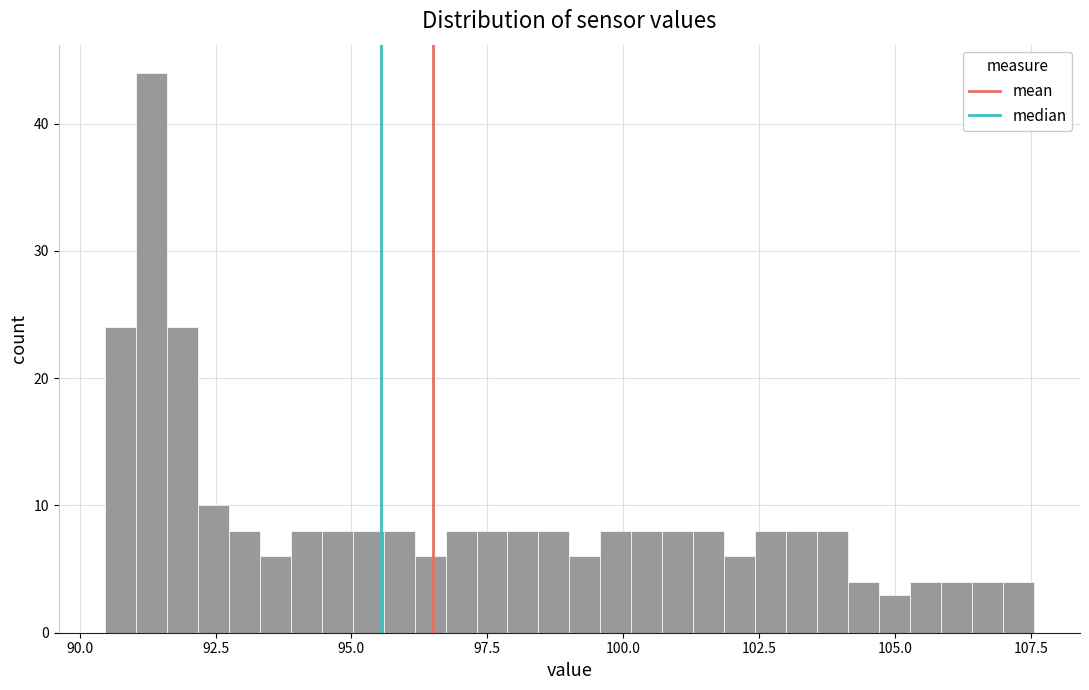

Around what value on the x-axis is the tallest bar? Give the approximate position of its centre, as read against the axis.

91.5